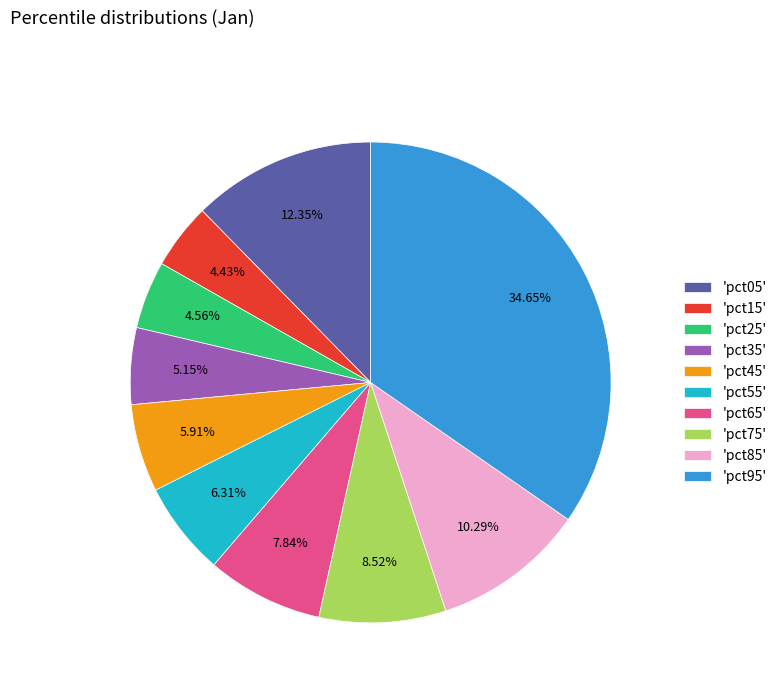

Is 'pct95' the majority of the pie?

No